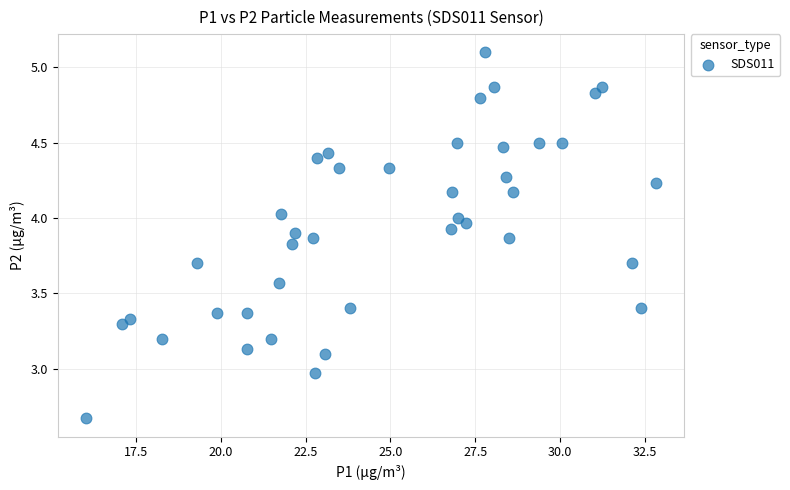

What is the range of X values (max minus min)?

16.8